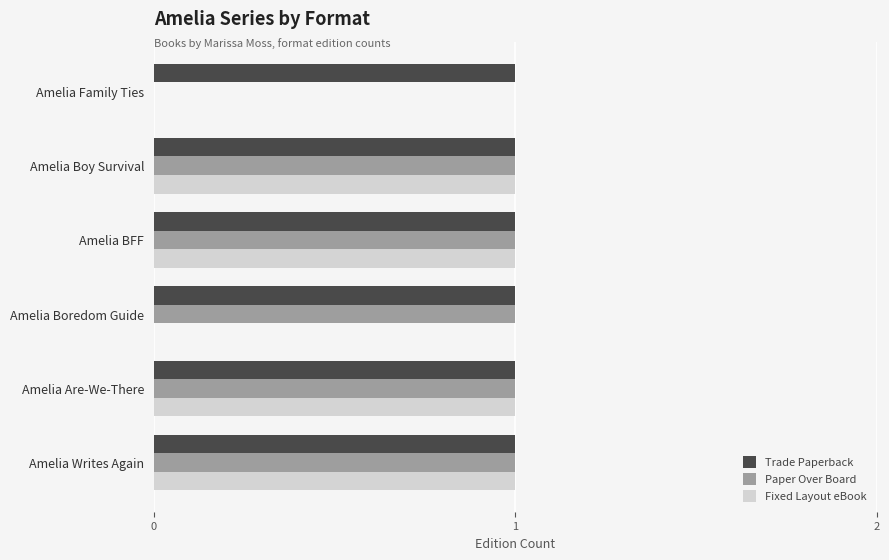

Is the value of Fixed Layout eBook at Amelia Boredom Guide greater than the value of Trade Paperback at Amelia Are-We-There?

No